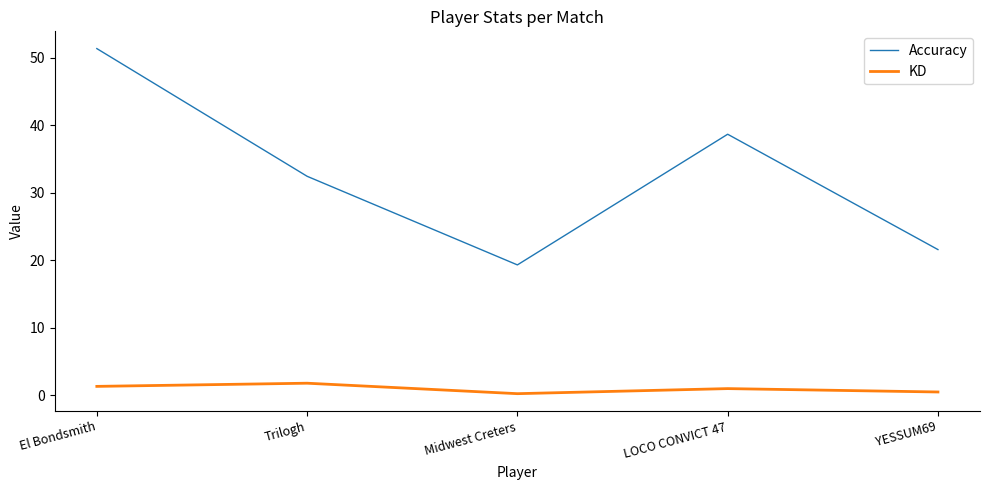

What are all the series names shown in the legend?

Accuracy, KD